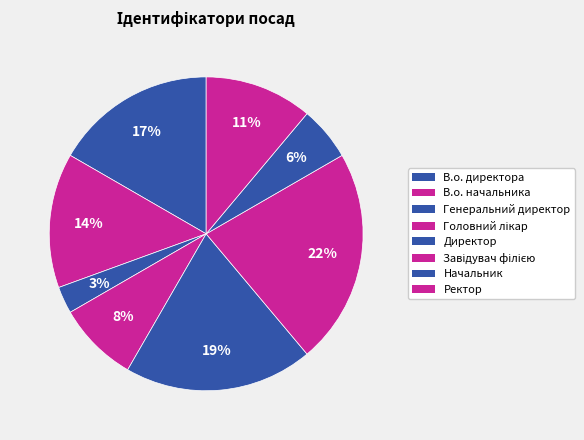

What is the total percentage of Начальник and Головний лікар?

13.9%